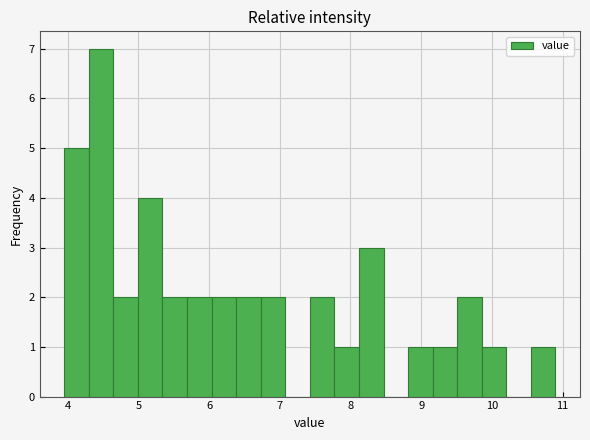

Read against the x-axis, roughly where is the centre of the tallest bar?

4.5